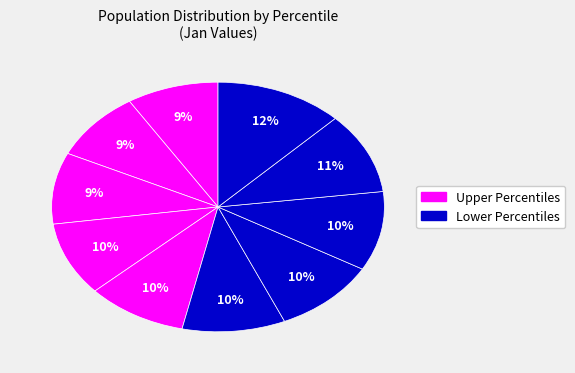

Is there a majority slice in this chart?

No